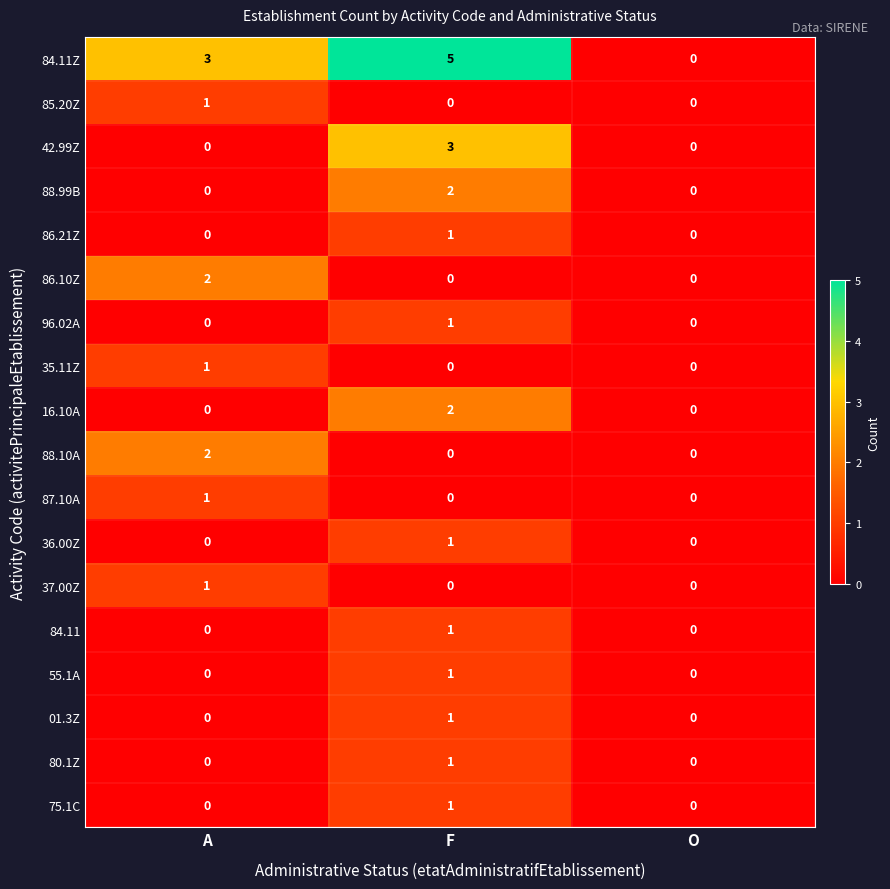

Which series has the largest total across all categories?

84.11Z